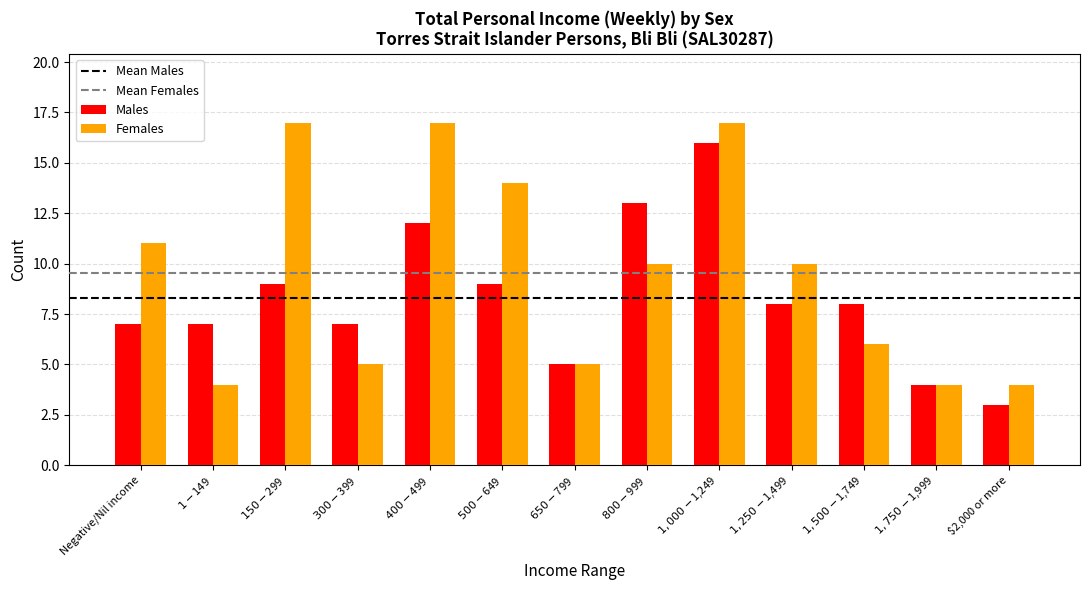

Rank the series by their maximum value, from highest to lowest.

Females, Males